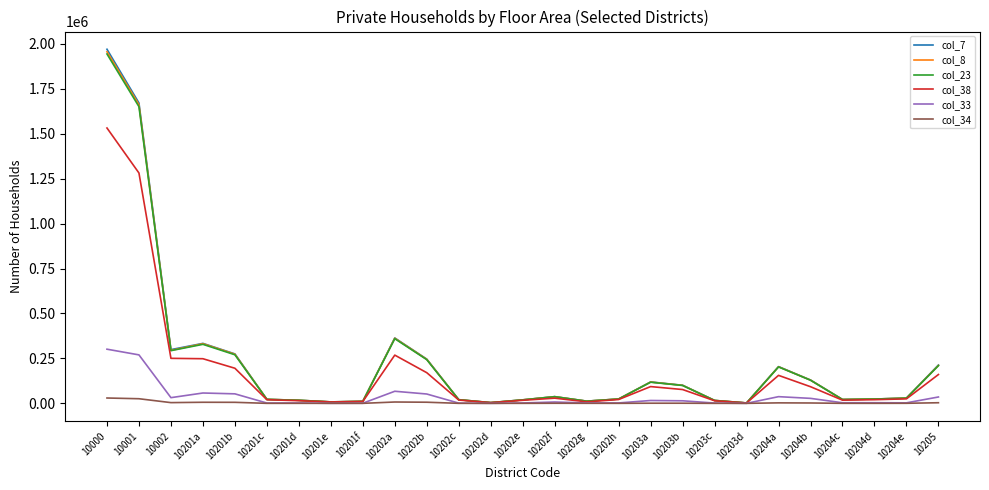

At which category is the sum across all series the highest?

10000